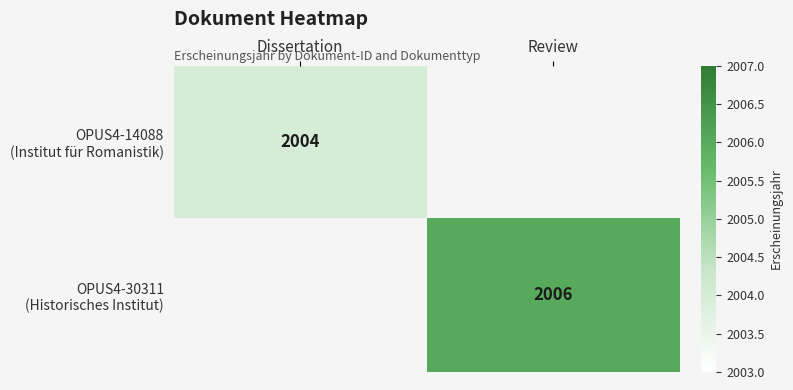

What is the maximum value for OPUS4-14088 (Institut für Romanistik)?

2004.0